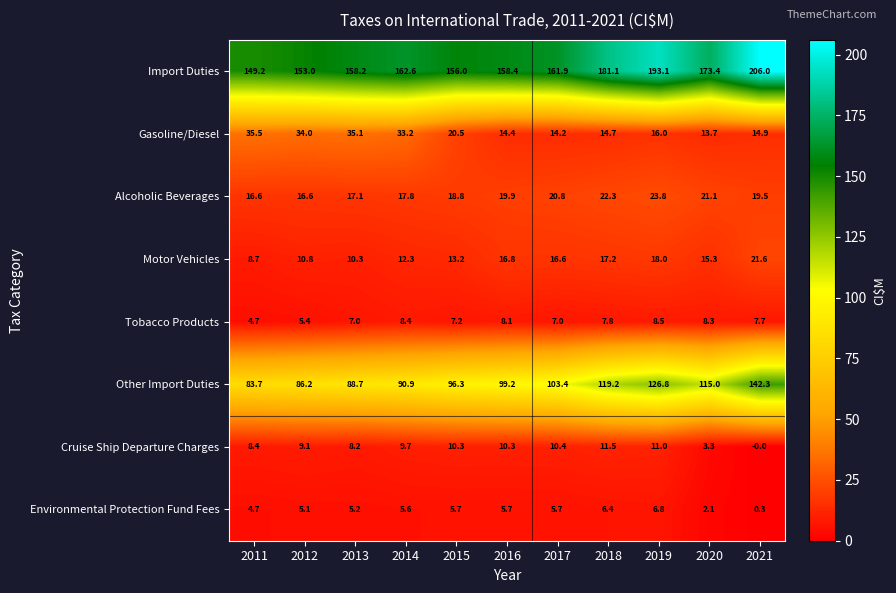

How many series are shown in this chart?

8